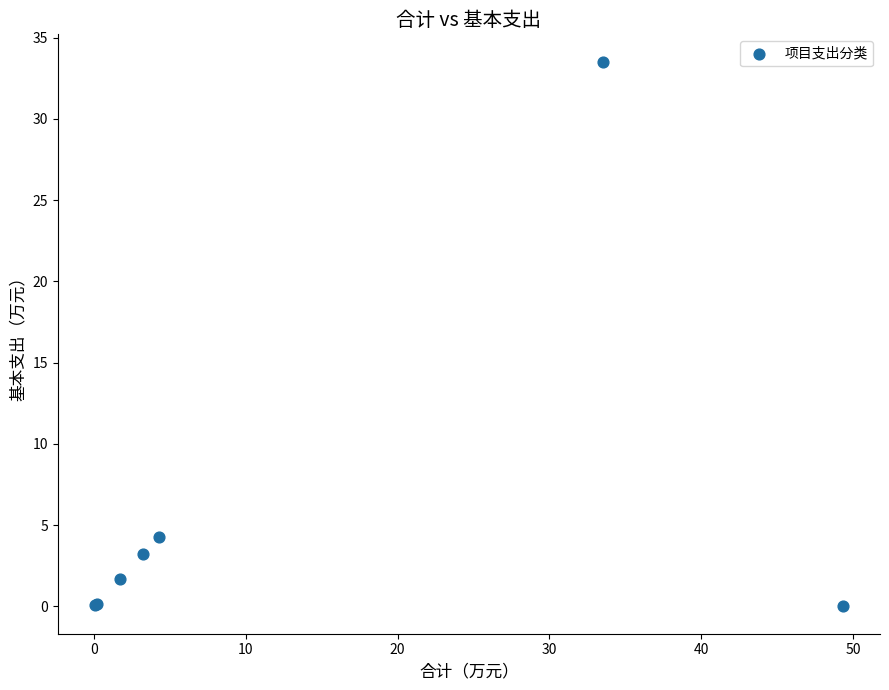

What Y value in the scatter plot is closest to 16?

4.3